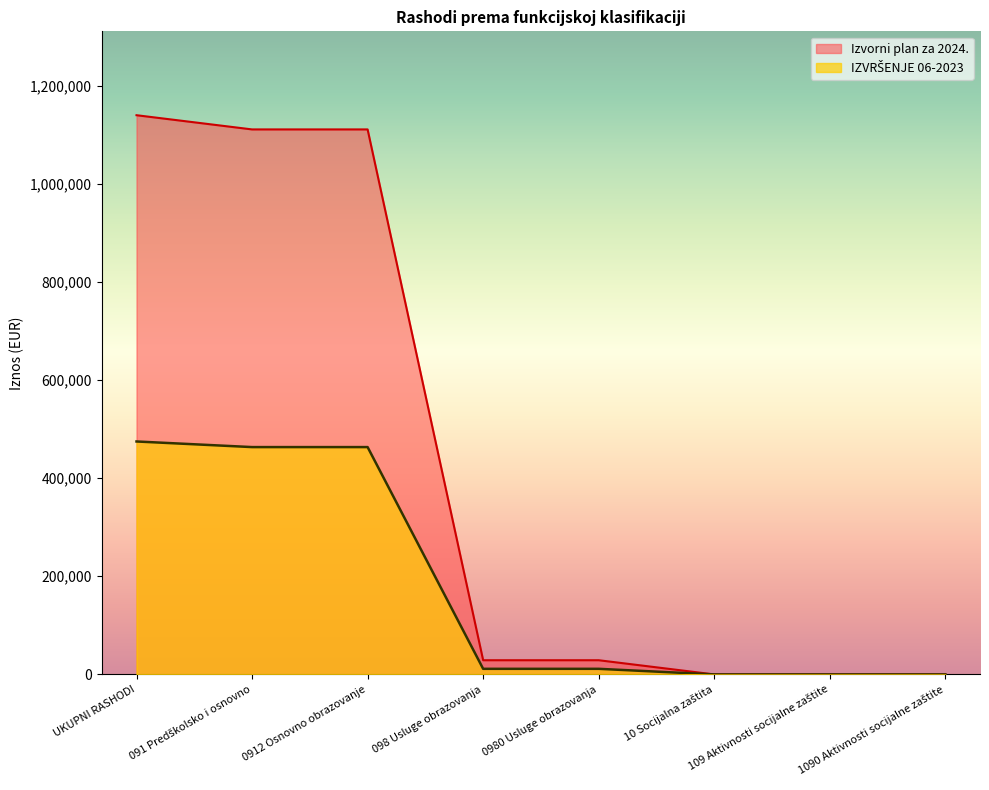

True or false: Izvorni plan za 2024. and IZVRŠENJE 06-2023 intersect in this chart.

False